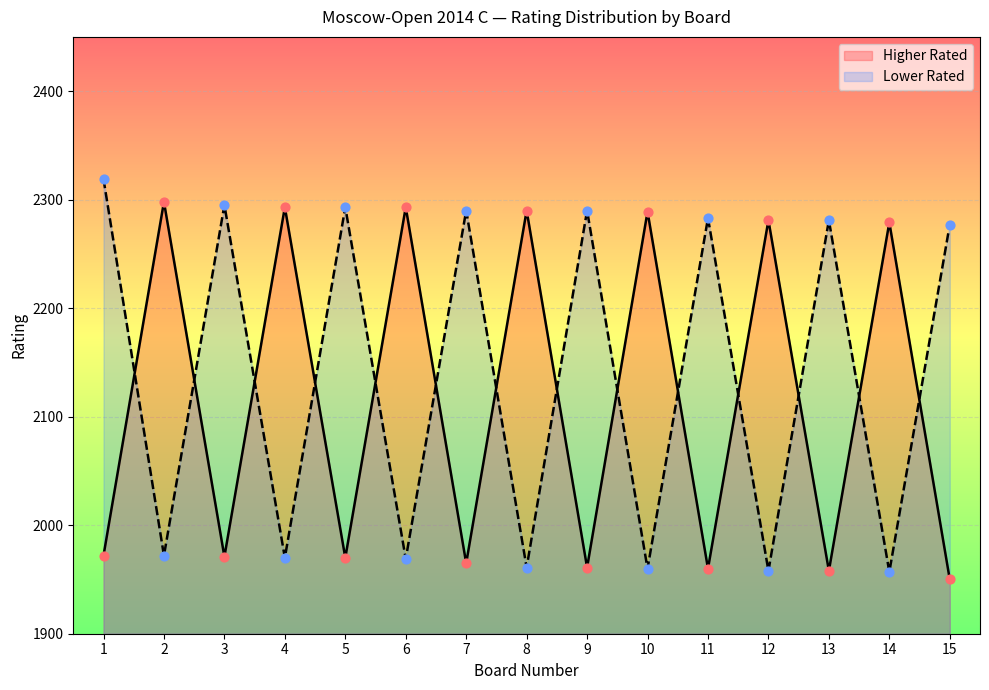

Which series has the largest total across all categories?

Lower Rated